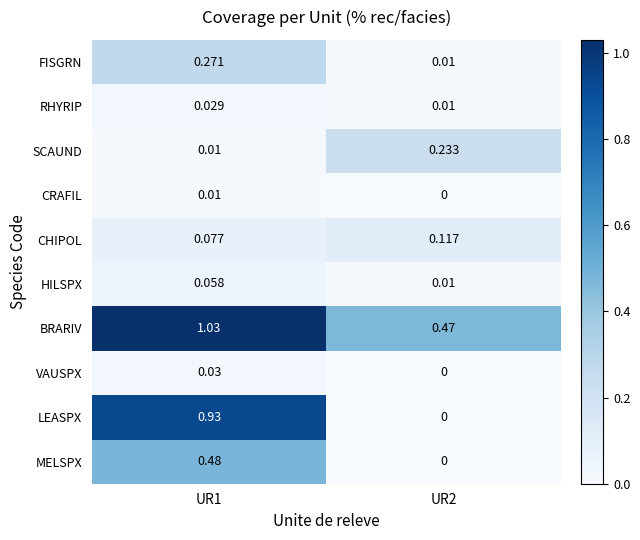

Rank the series by their maximum value, from lowest to highest.

CRAFIL, RHYRIP, VAUSPX, HILSPX, CHIPOL, SCAUND, FISGRN, MELSPX, LEASPX, BRARIV